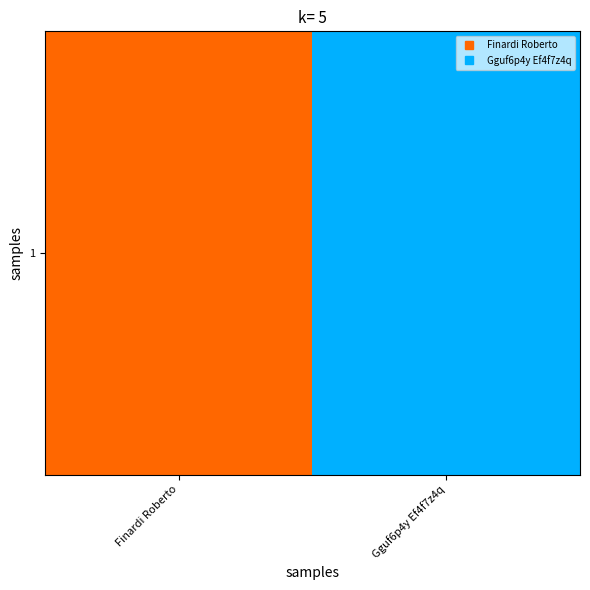

Reading left to right, list all the values displayed in this chart.

Finardi Roberto=8	Gguf6p4y Ef4f7z4q=3